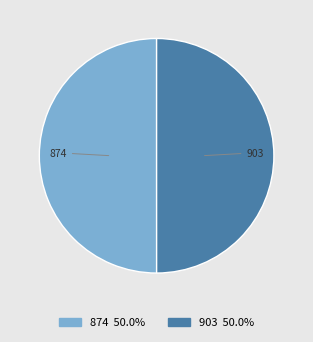

Approximately how many times larger is the value at 903 compared to 874?

1.0